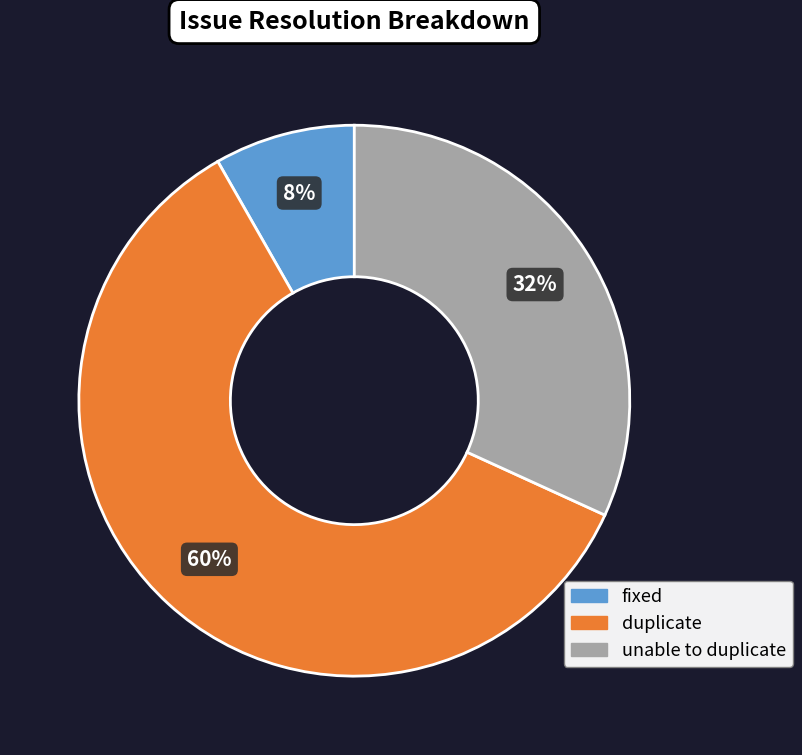

To the nearest percent, what is the combined percentage of fixed and duplicate?

68%